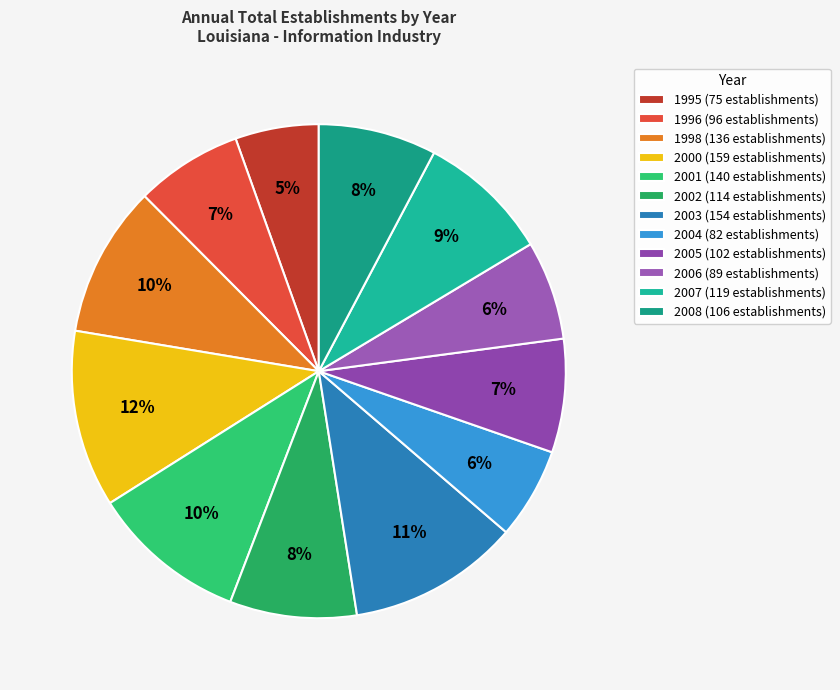

Which has a higher value, 2006 or 2003?

2003